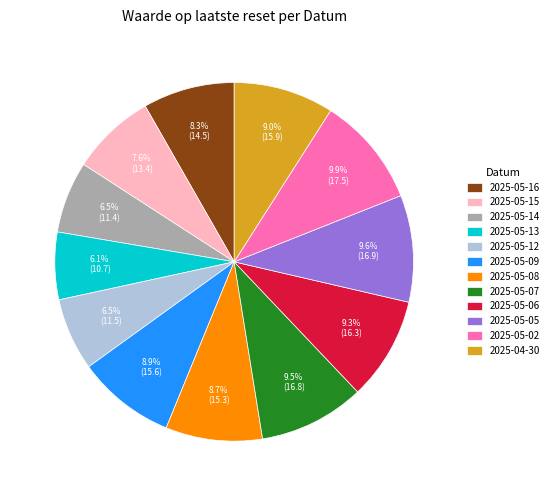

Do 2025-05-08 and 2025-05-06 together represent more than half of the pie?

No